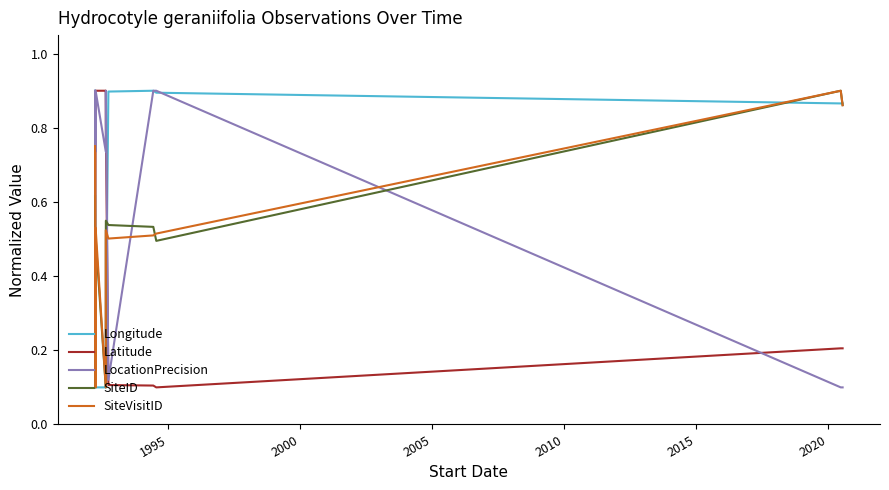

How many interior local valleys does the SiteVisitID series have?

3